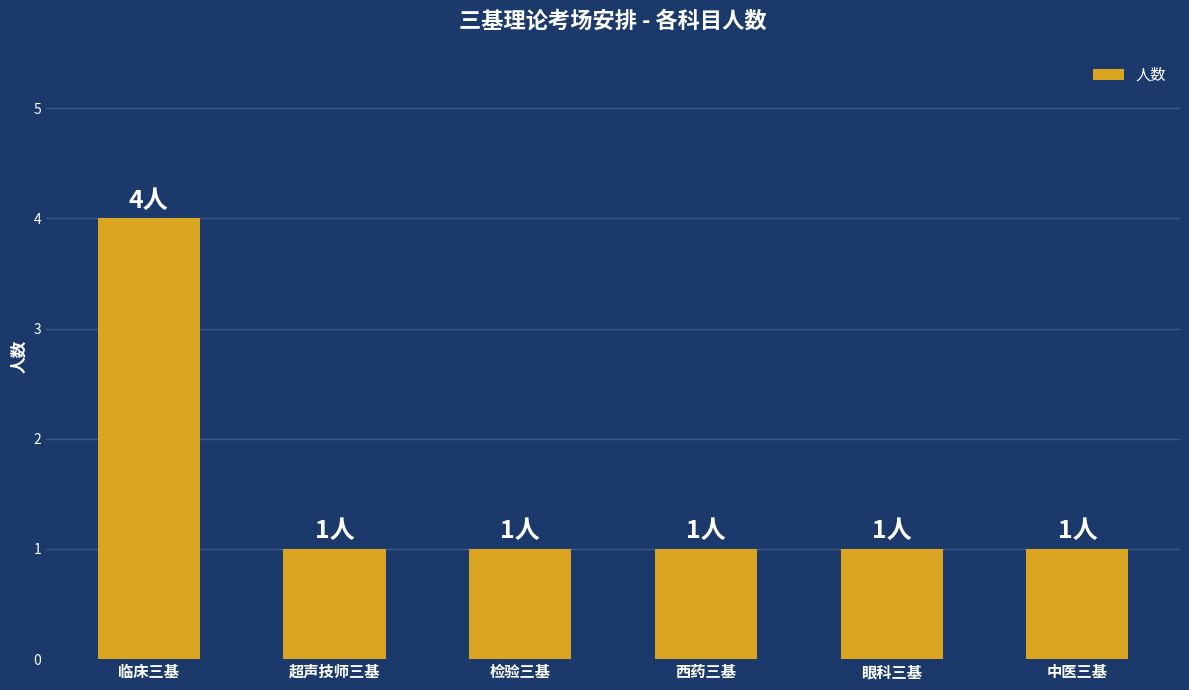

What position from the left is 西药三基?

4